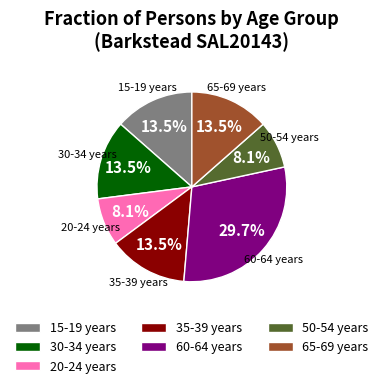

To the nearest percent, what is the difference between the largest and smallest slice percentages?

22%